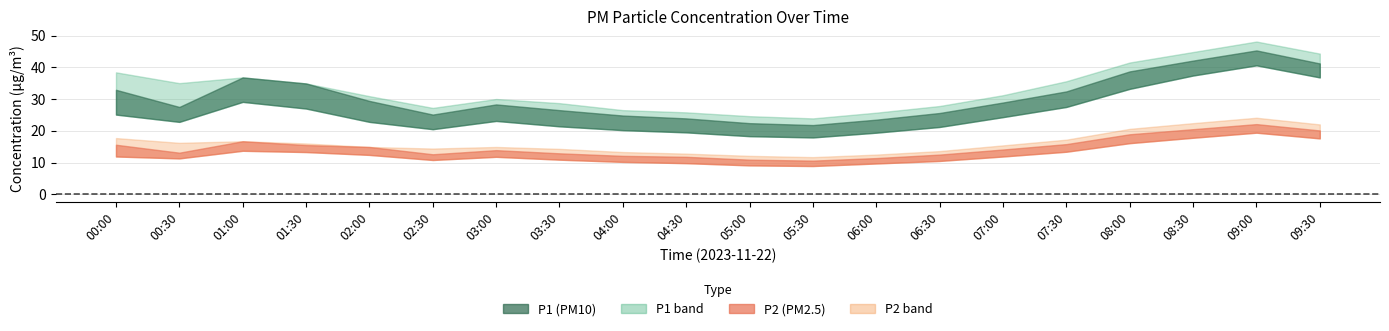

What is the smallest value displayed?

8.9